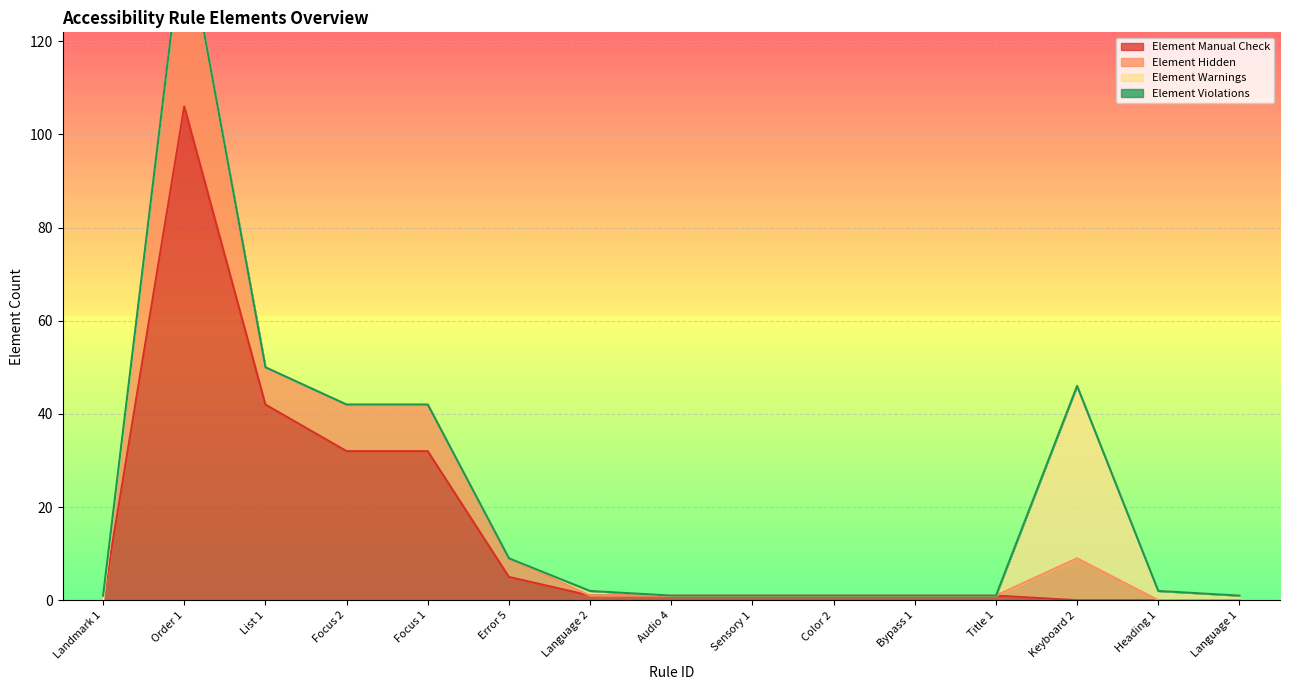

At which label does Element Hidden first exceed 2?

Order 1